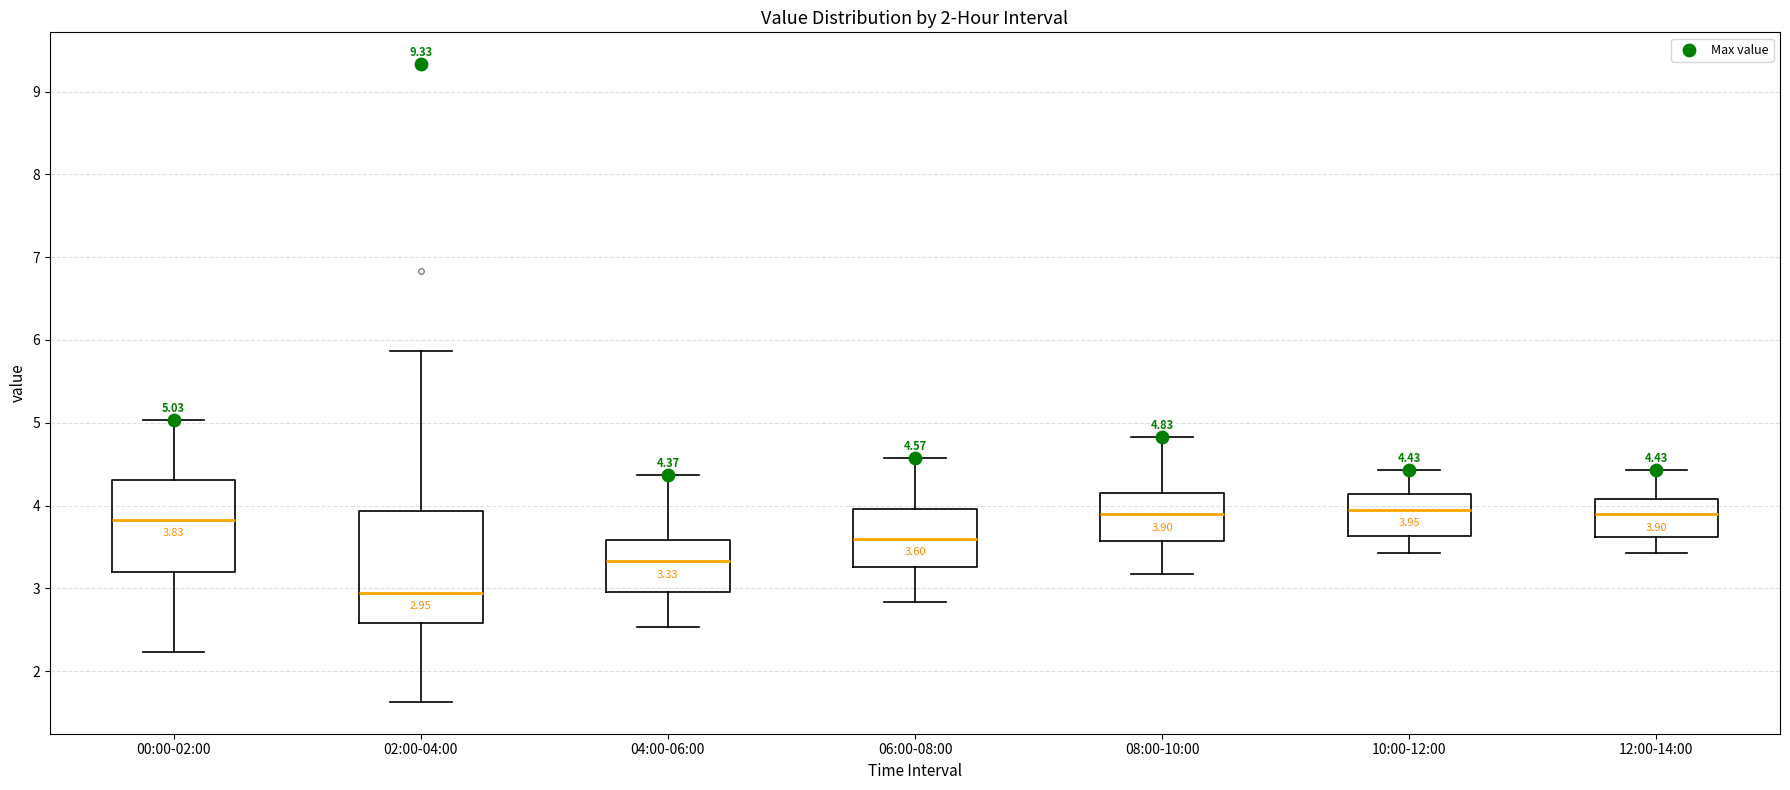

Which box's median line is the lowest?

02:00-04:00